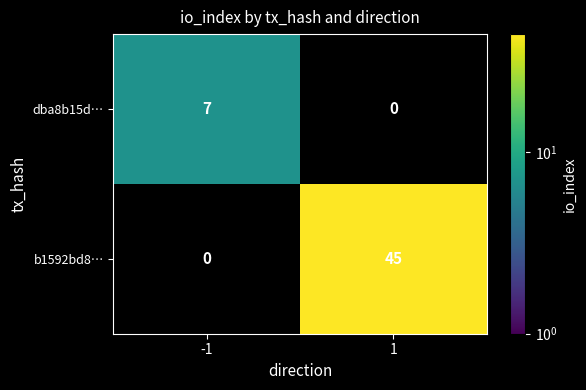

What is the maximum value shown in the chart?

45.0